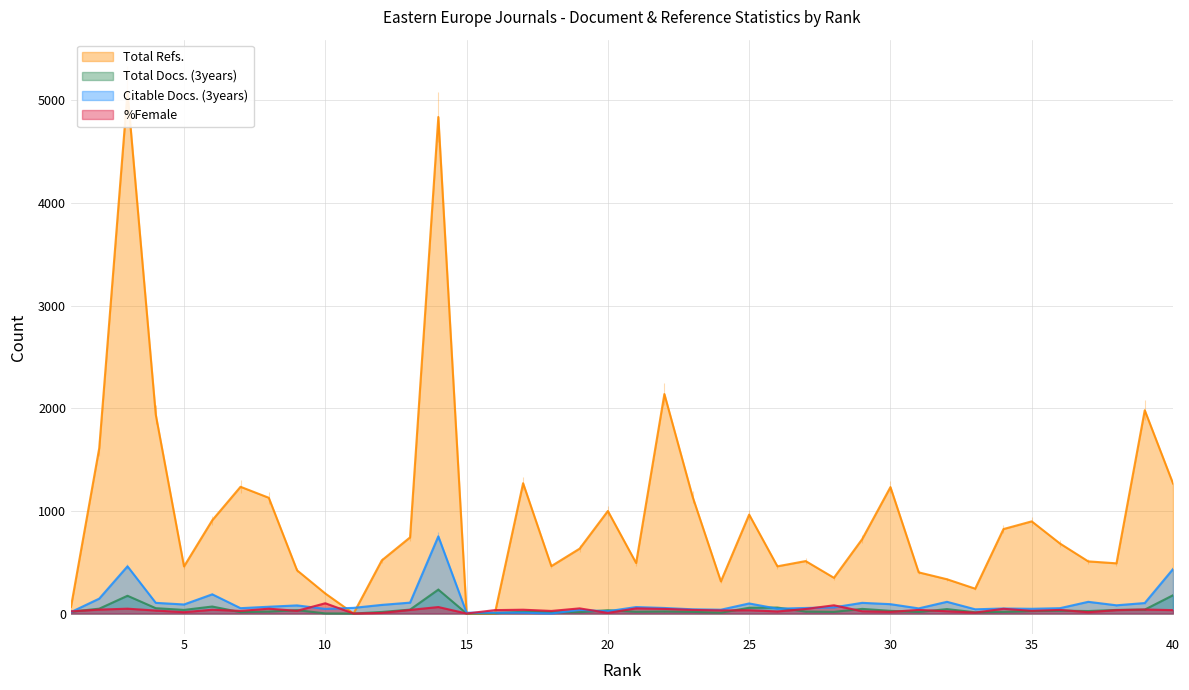

Which series has the largest total across all categories?

Total Refs.